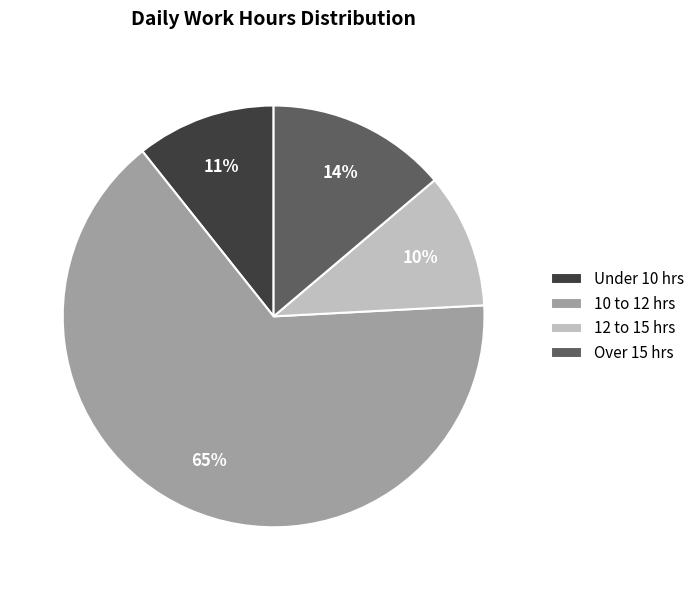

Is there any slice that represents more than half of the pie?

Yes